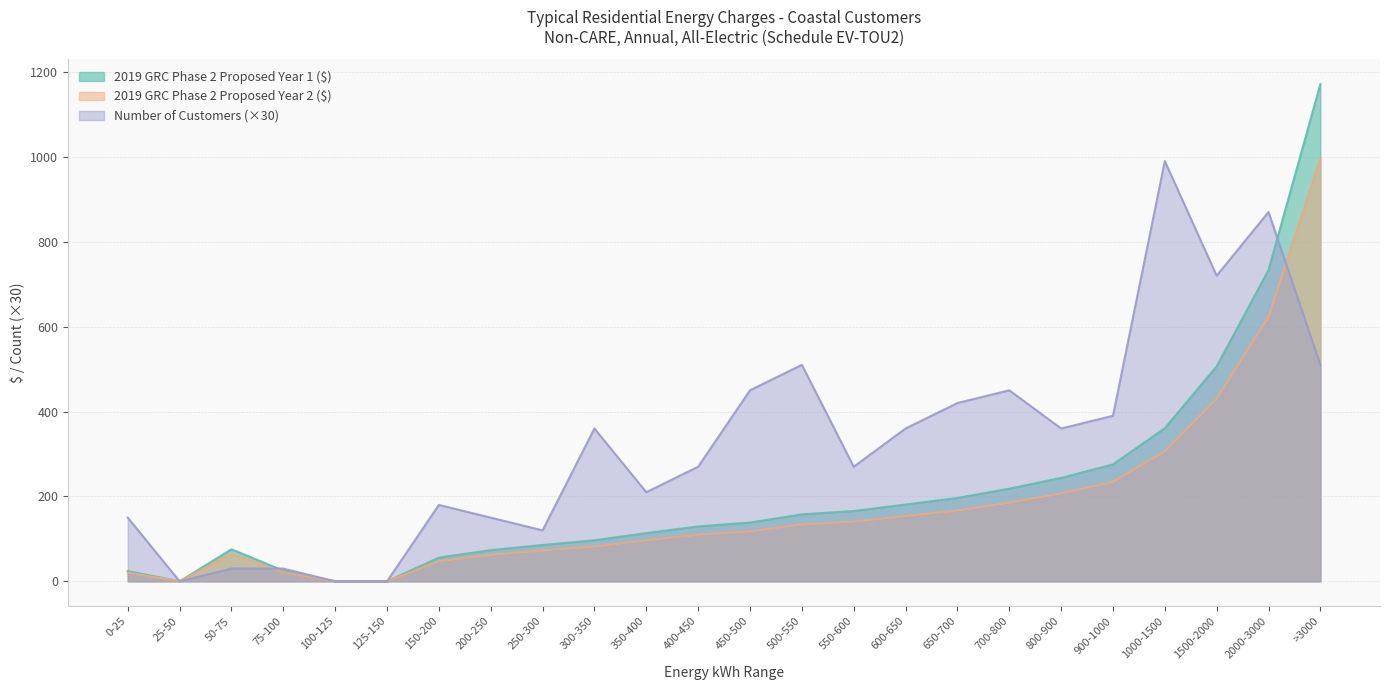

Count the number of categories in the chart.

24